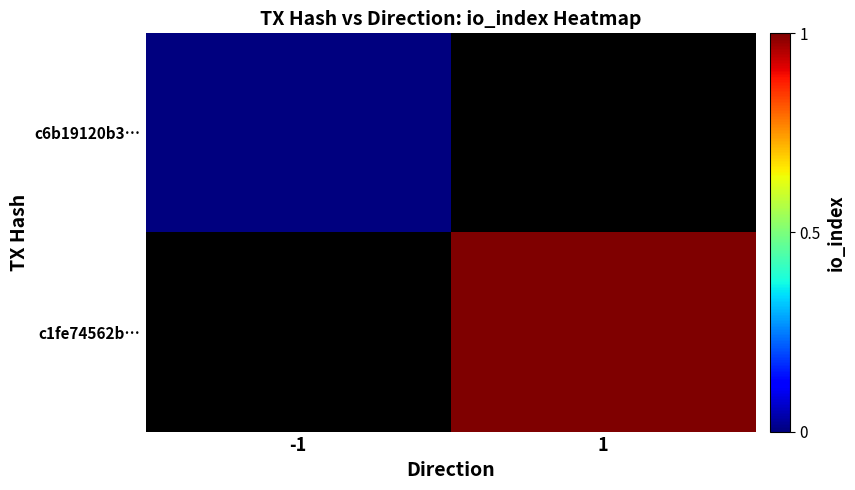

Count the number of data series in this chart.

2